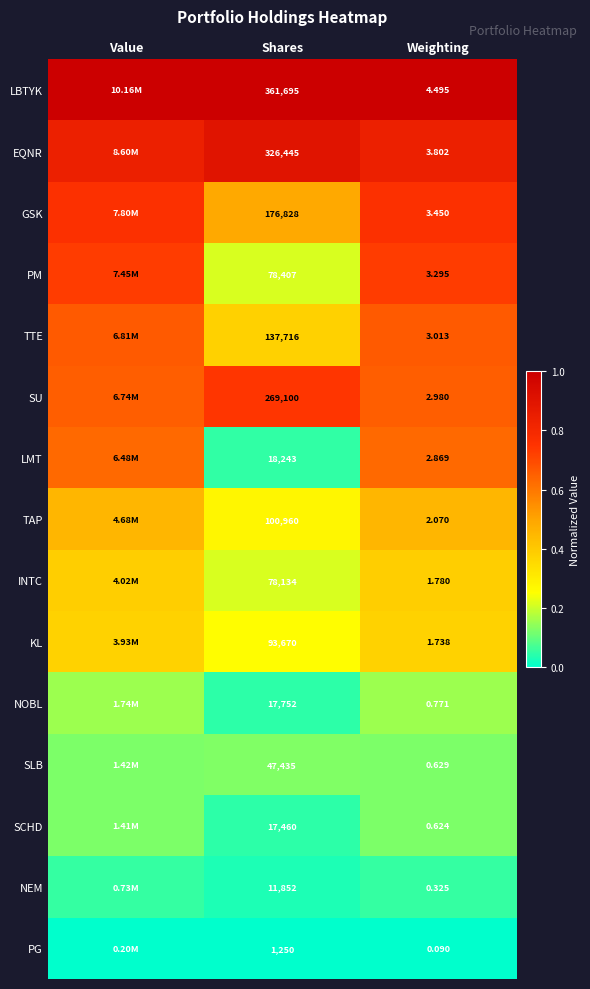

At how many categories does at least one series exceed 0?

3